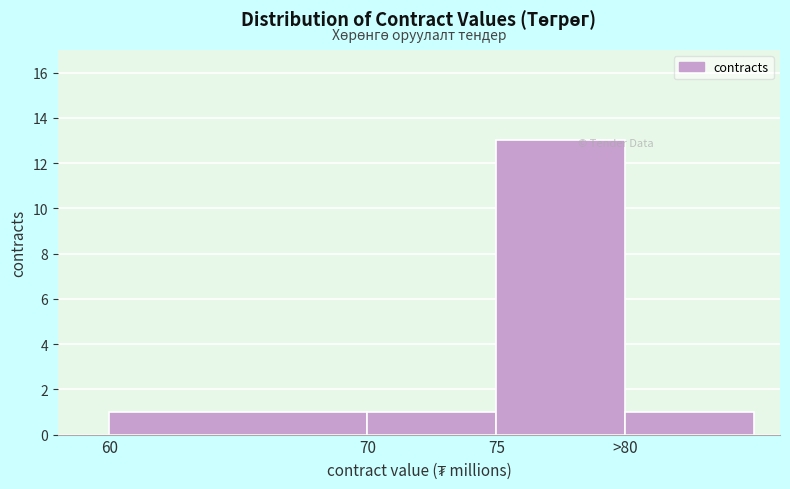

Reading left to right, transcribe all the data shown in this chart.

1	1	13	1